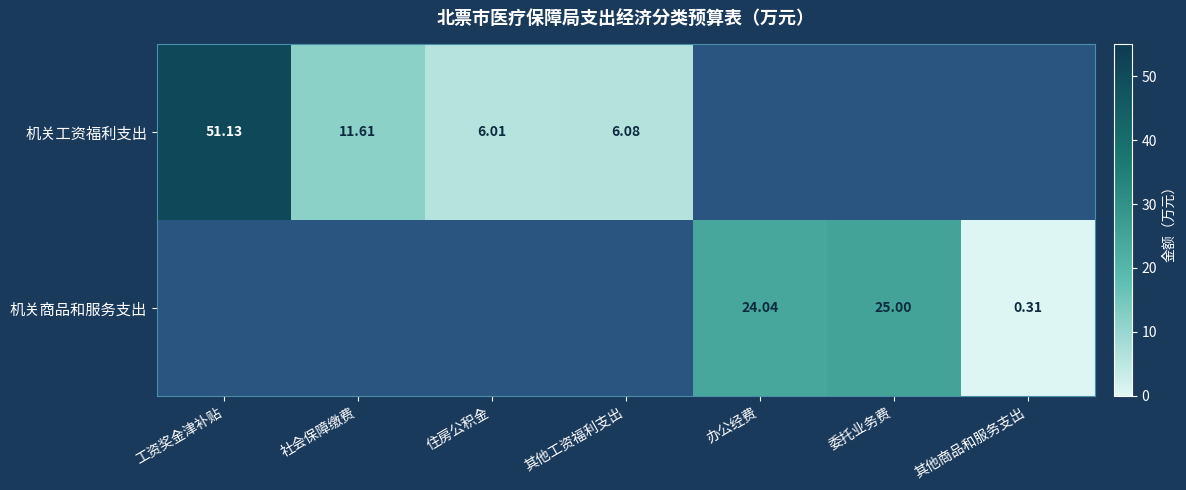

Is the value of 机关工资福利支出 at 其他工资福利支出 greater than the value of 机关商品和服务支出 at 委托业务费?

No